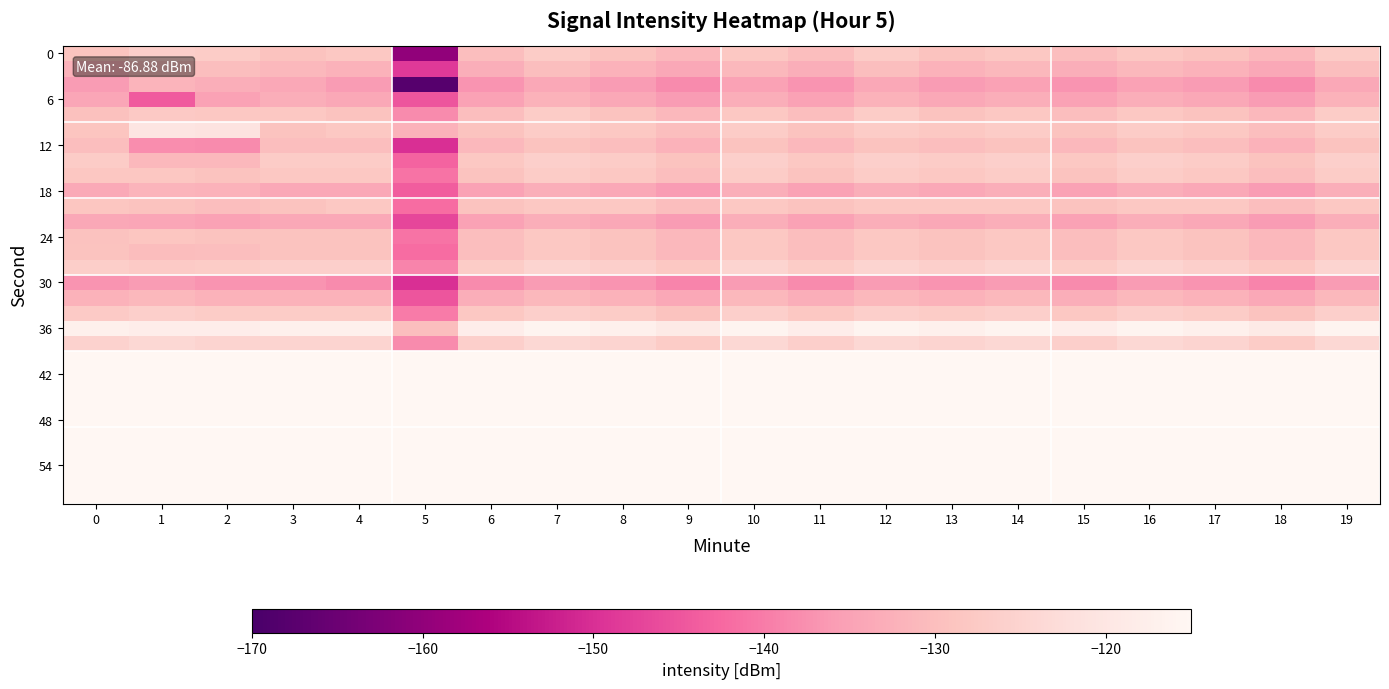

How many distinct data groups are displayed?

30